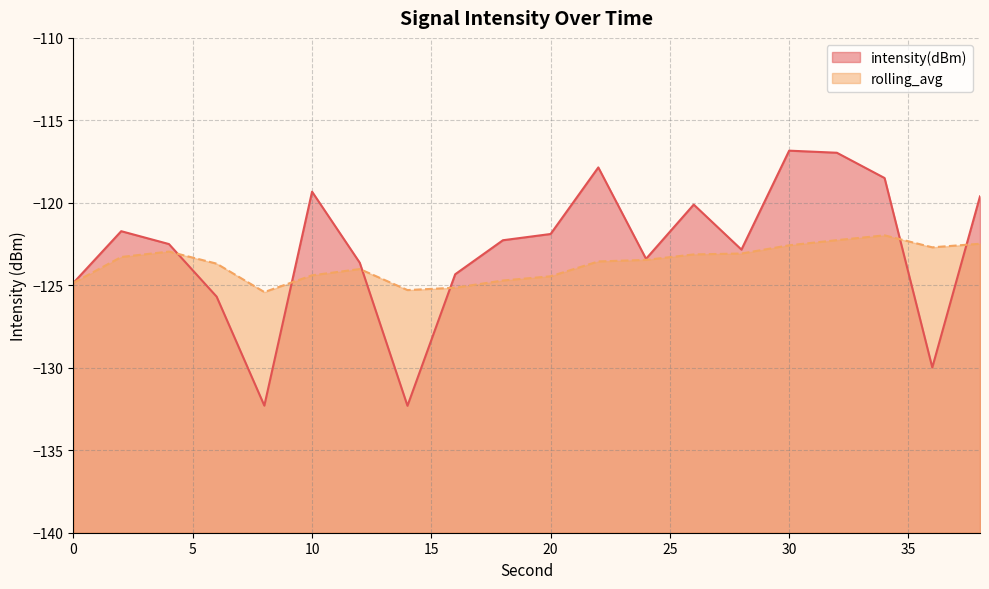

Between 18 and 22, which series saw the biggest shift?

intensity(dBm)